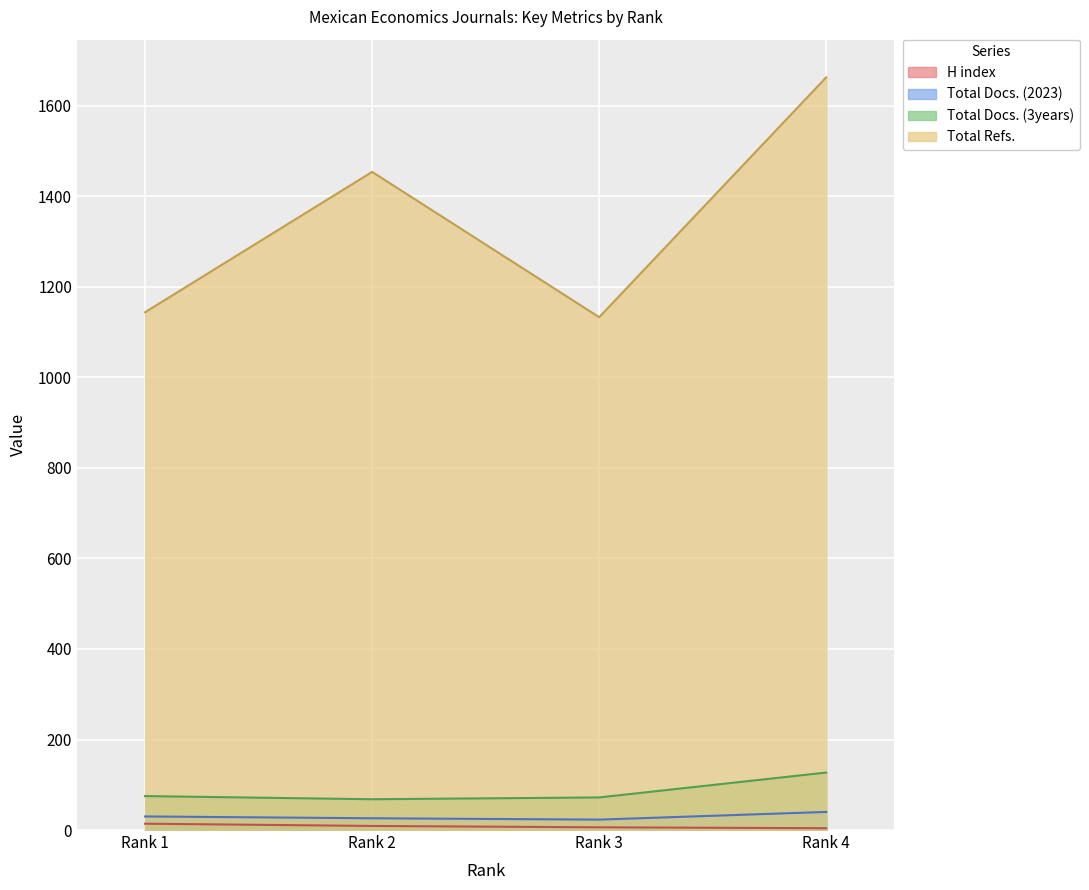

What is the difference between the second highest and minimum values in the Total Docs. (3years) series?

7